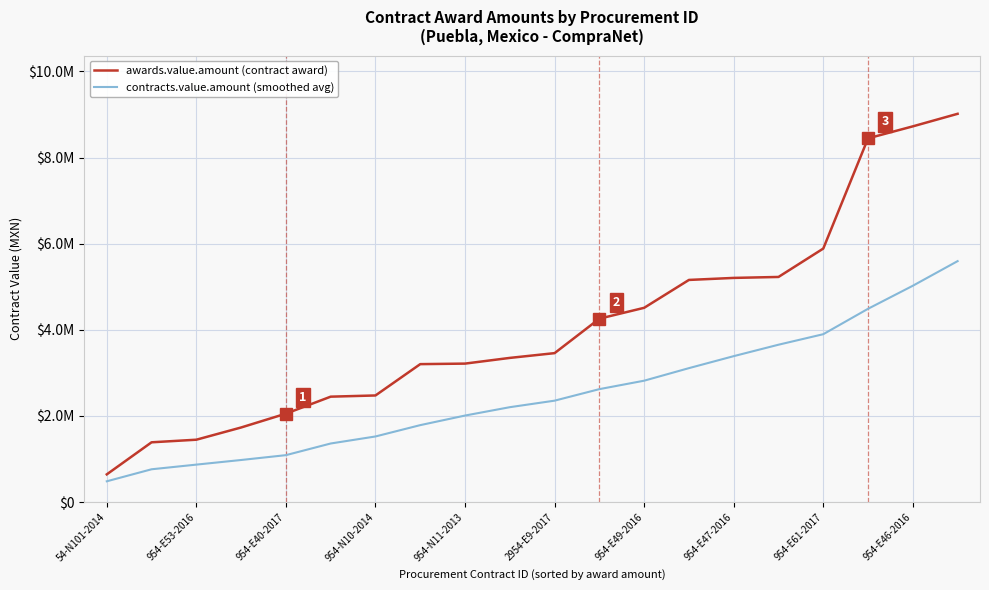

How many lines are shown in the chart?

2